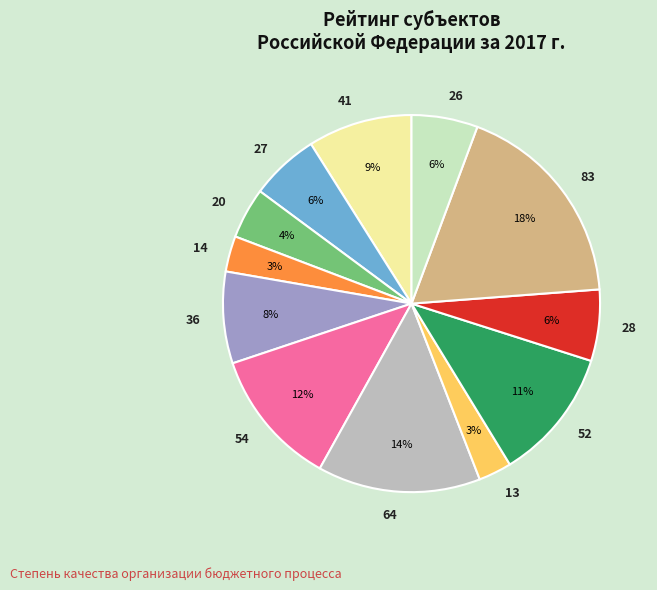

What percentage is the 83 slice, to the nearest percent?

18%